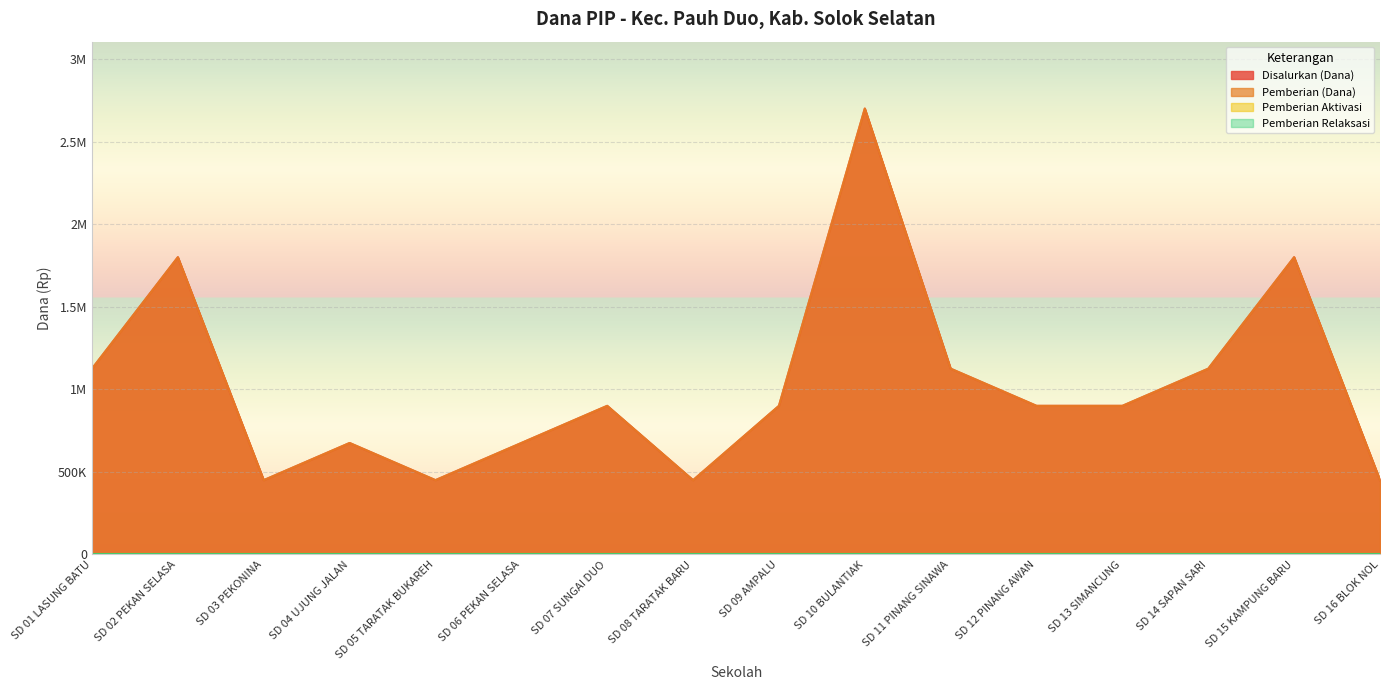

Rank the series by their maximum value, from highest to lowest.

Disalurkan (Dana), Pemberian (Dana)